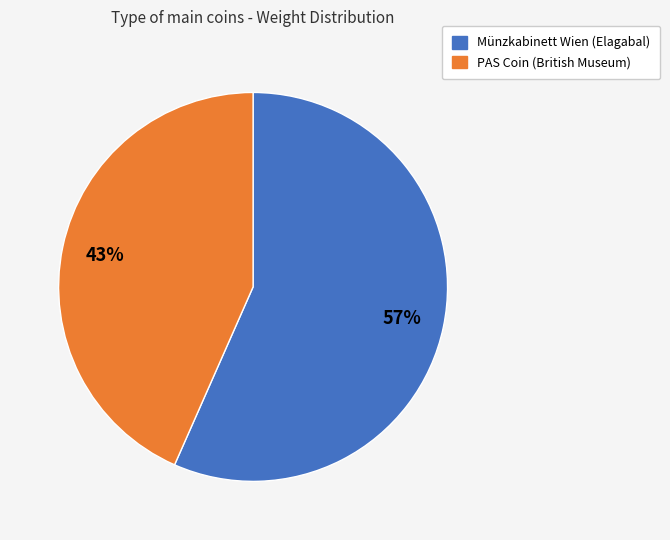

What is the smallest slice in the pie chart?

PAS Coin (British Museum)